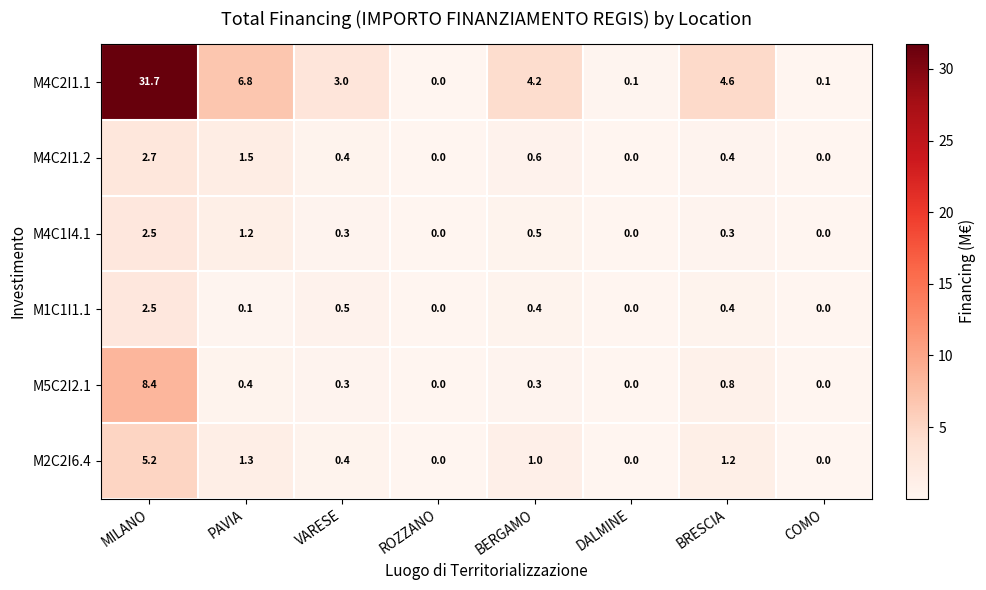

Which category has the highest value in the M5C2I2.1 series?

MILANO